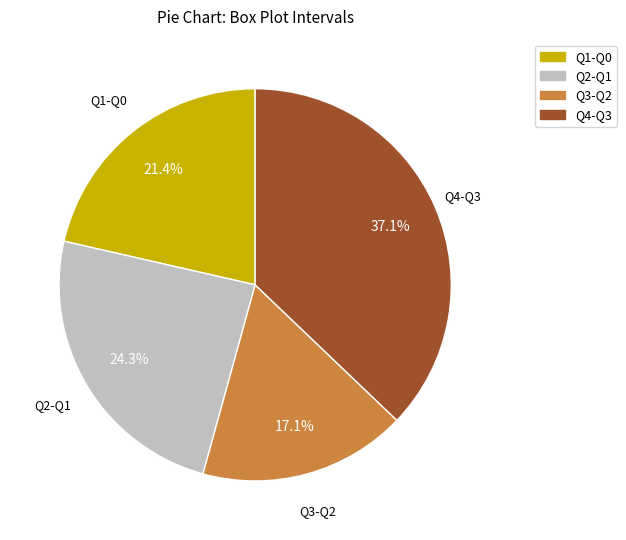

What is the smallest slice in the pie chart?

Q3-Q2